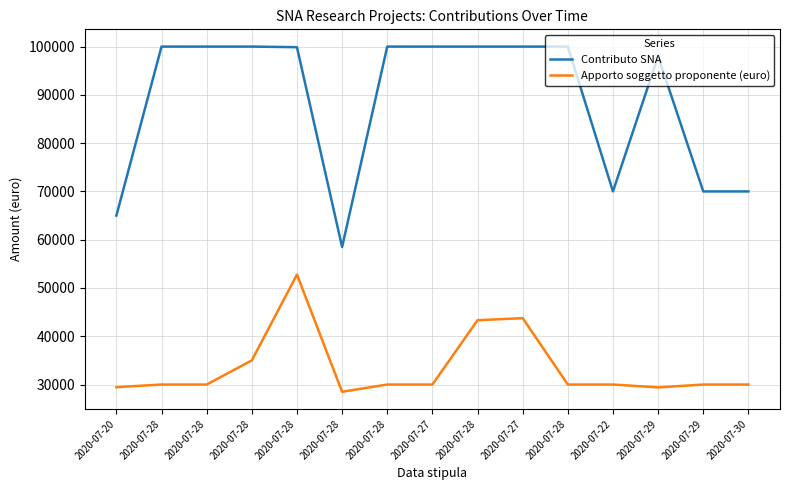

Reading left to right, extract all data points from this chart.

Contributo SNA: 65000	100000	100000	100000	99877	58478	100000	100000	100000	100000	100000	70000	98000	70000	70000
Apporto soggetto proponente (euro): 29450	30000	30000	35000	52771	28500	30000	30000	43321	43750	30000	30000	29400	30000	30000